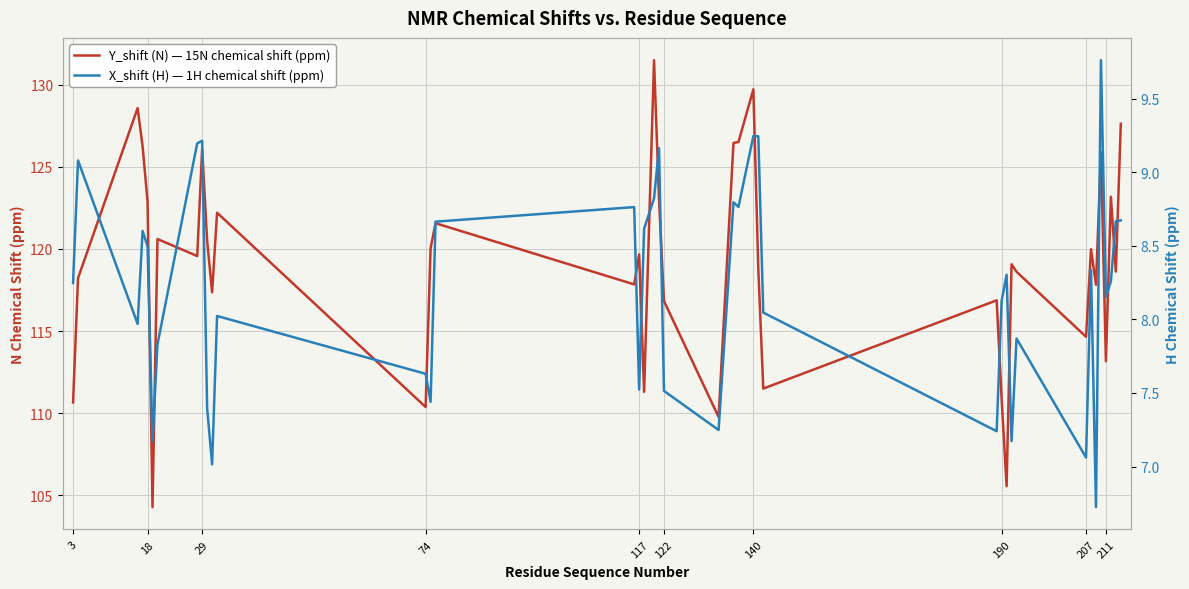

The value of Y_shift (N) — 15N chemical shift (ppm) at 29 is 126.1. True or false?

True